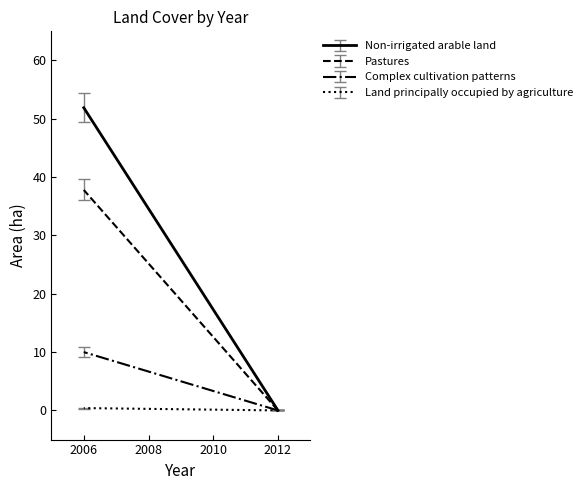

Which category has the highest value in the Pastures series?

2006